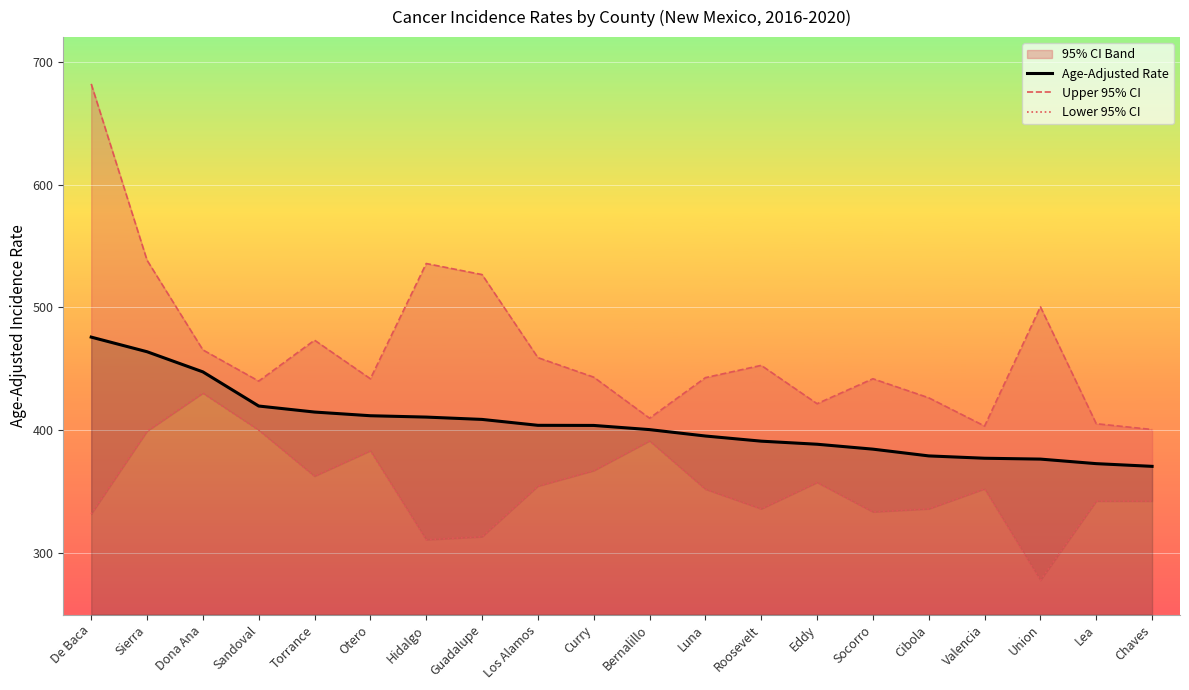

Which series has the largest range (max minus min)?

Upper 95% CI